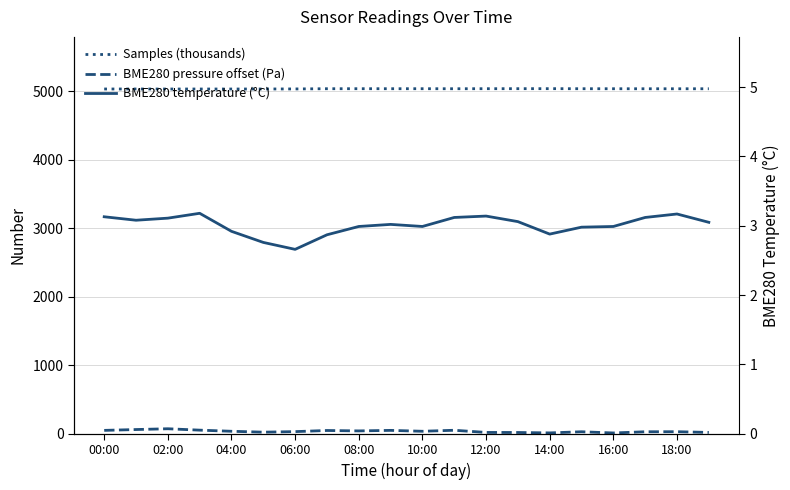

What is the label of the 2nd point from the left?

02:00